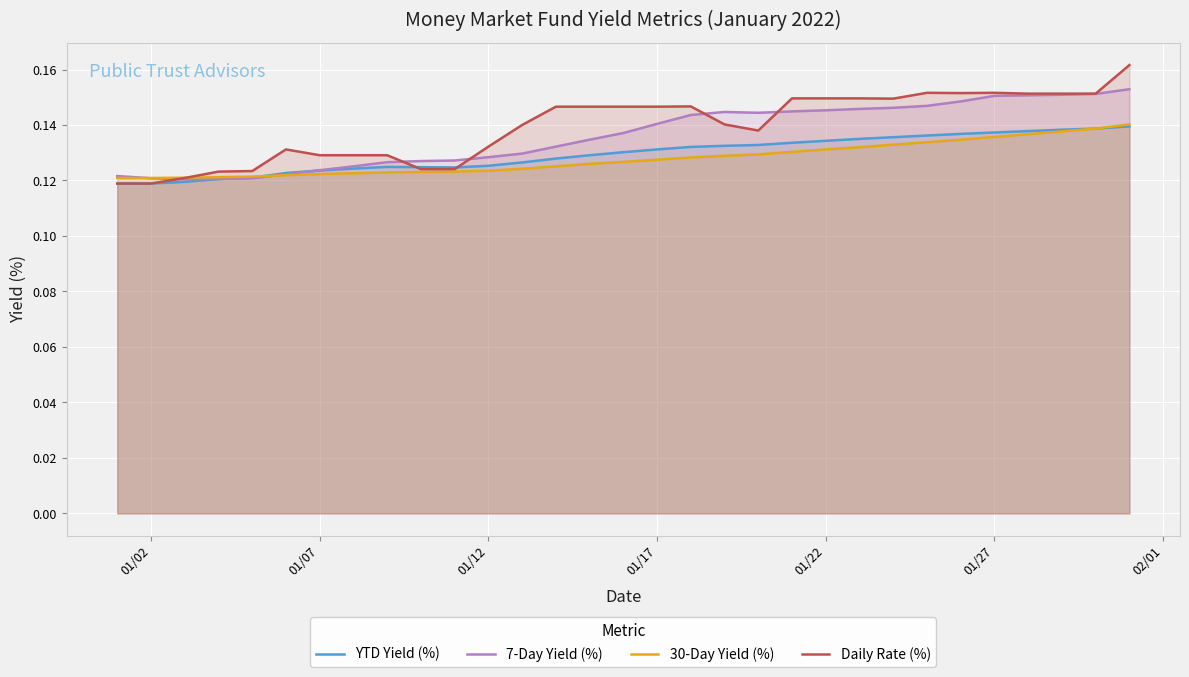

Which series has the largest range (max minus min)?

Daily Rate (%)